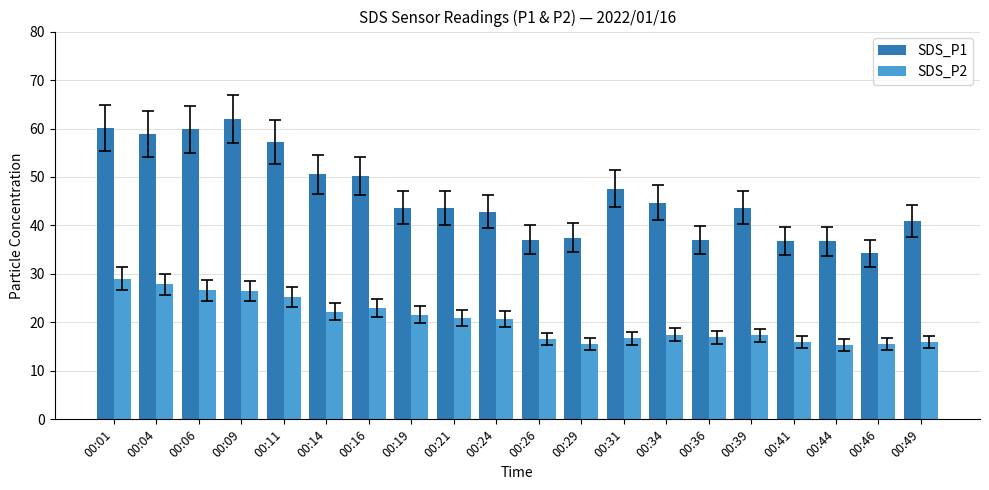

Is the value of SDS_P1 at 00:01 greater than the value of SDS_P2 at 00:19?

Yes